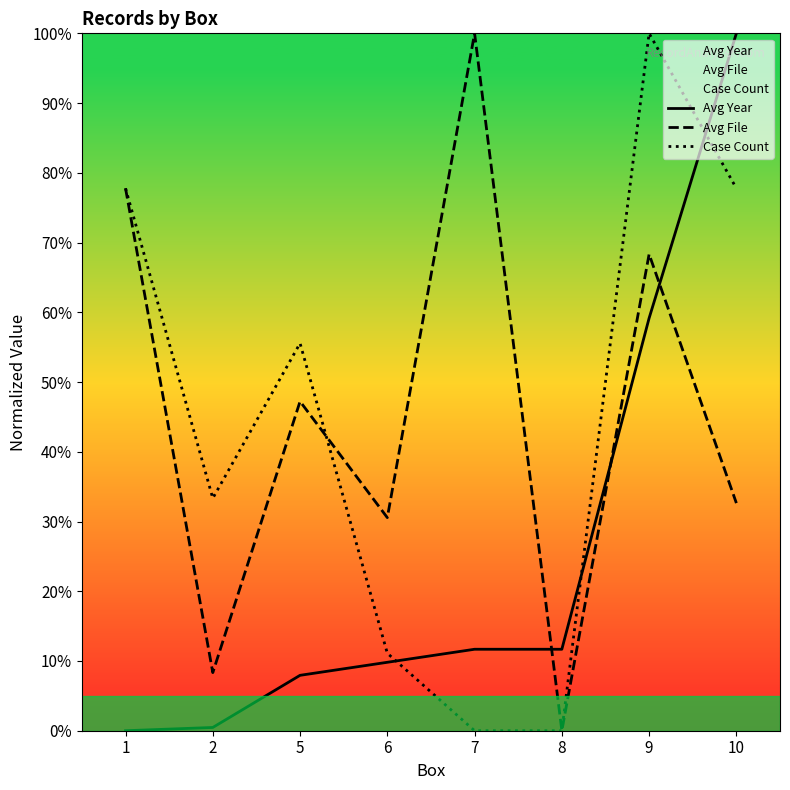

Is it true that Avg File equals 54.4 at 6?

False